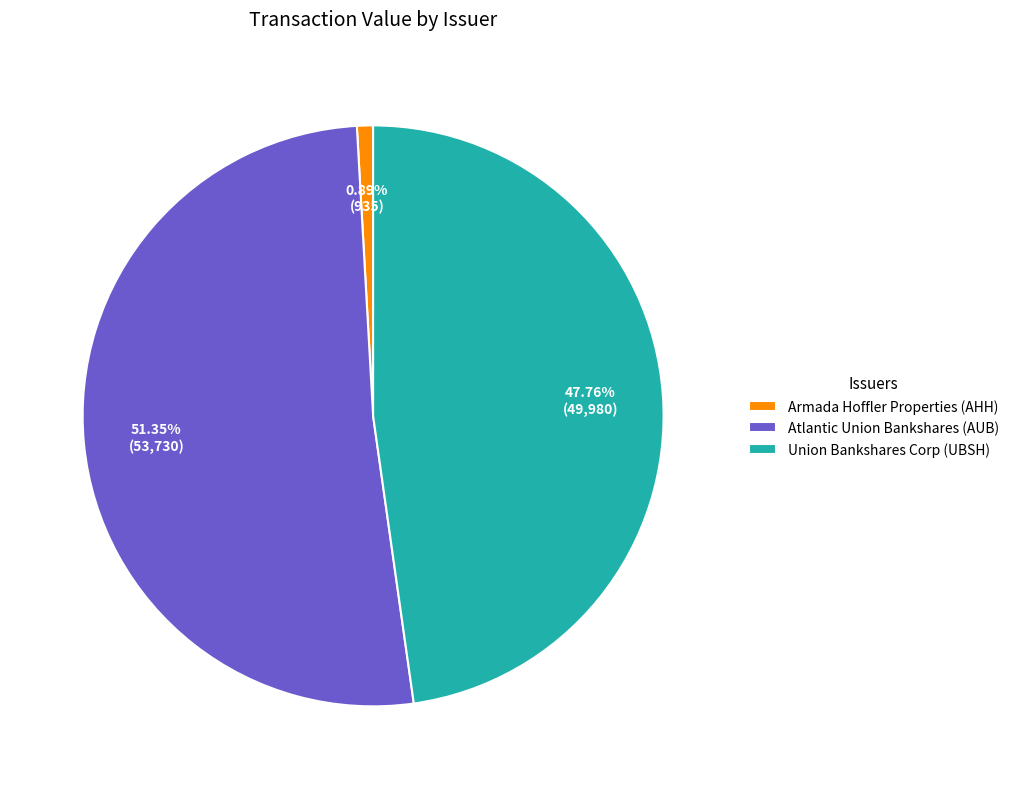

Which category has the smallest portion of the pie?

Armada Hoffler Properties (AHH)